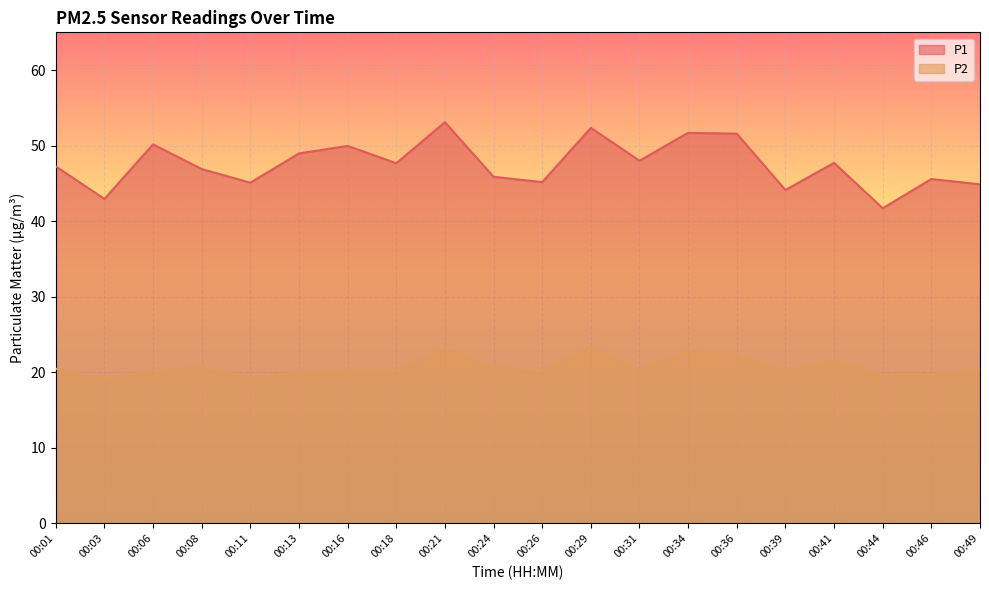

Is it true that P2 equals 6.0 at 00:18?

False